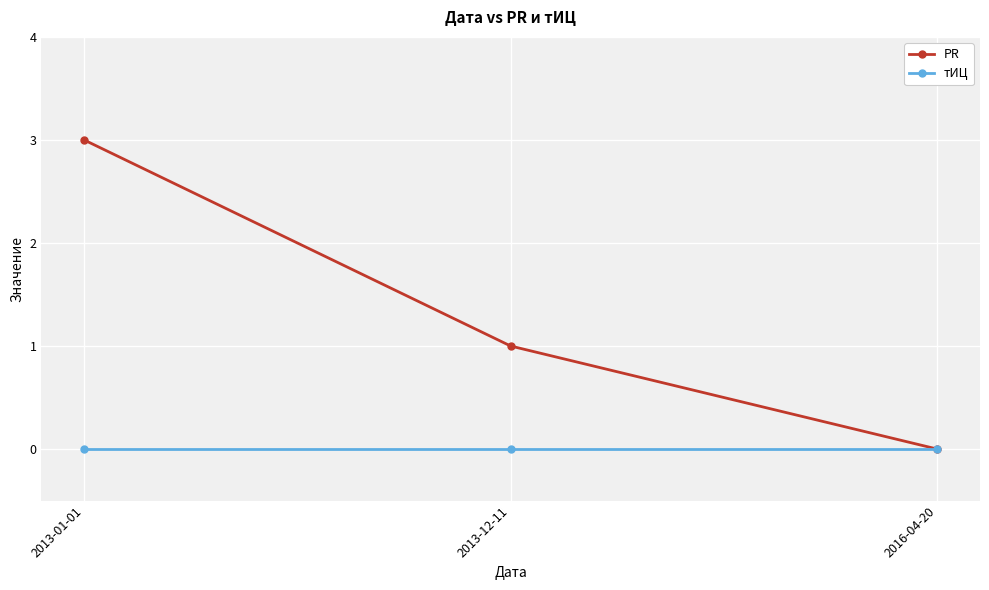

What is the average value of the PR series?

1